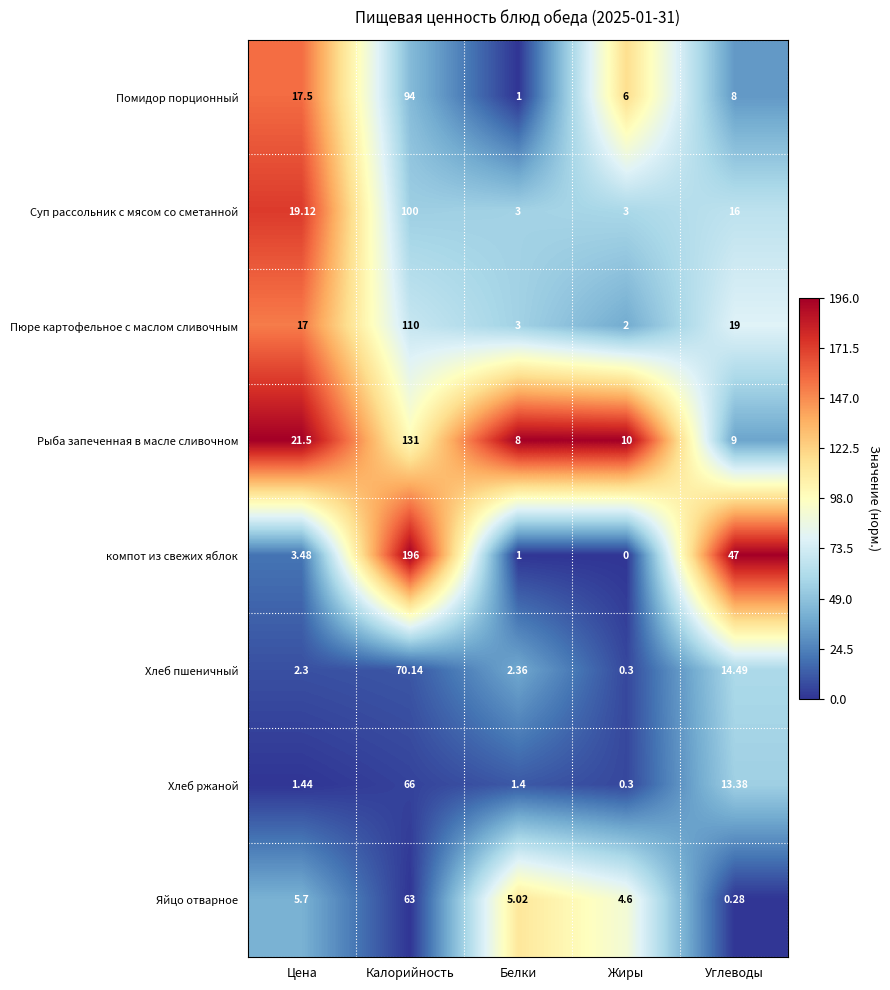

List the series in order of their peak value, lowest first.

Яйцо отварное, Хлеб ржаной, Хлеб пшеничный, Помидор порционный, Суп рассольник с мясом со сметанной, Пюре картофельное с маслом сливочным, Рыба запеченная в масле сливочном, компот из свежих яблок